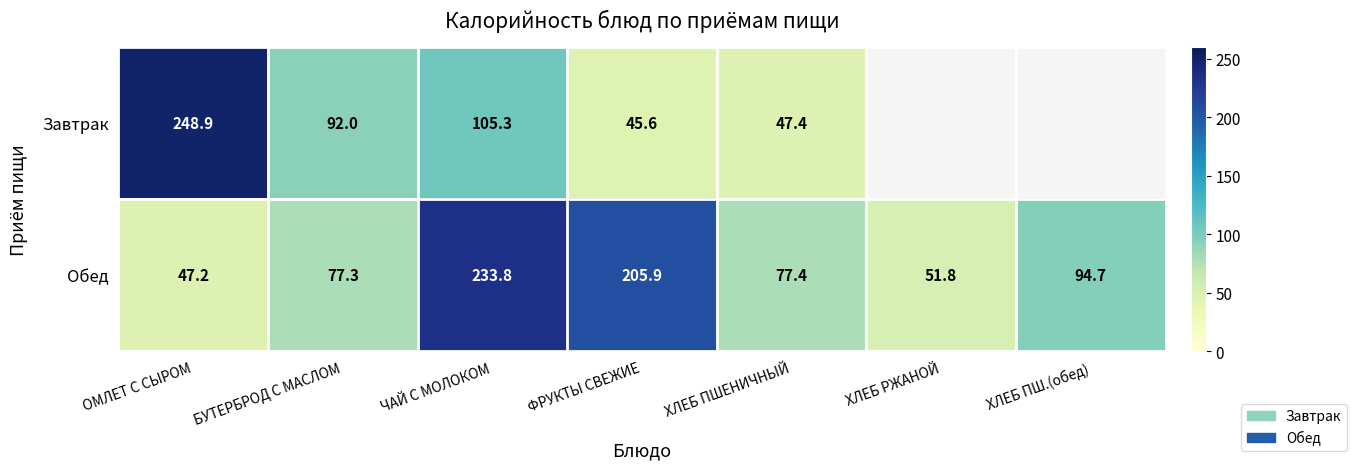

What is the average value of the Обед series?

112.6